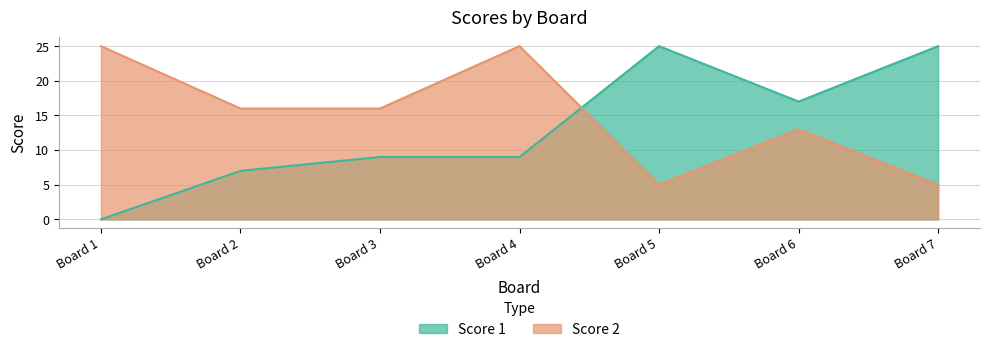

What is the difference between the highest and lowest values at Board 2?

9